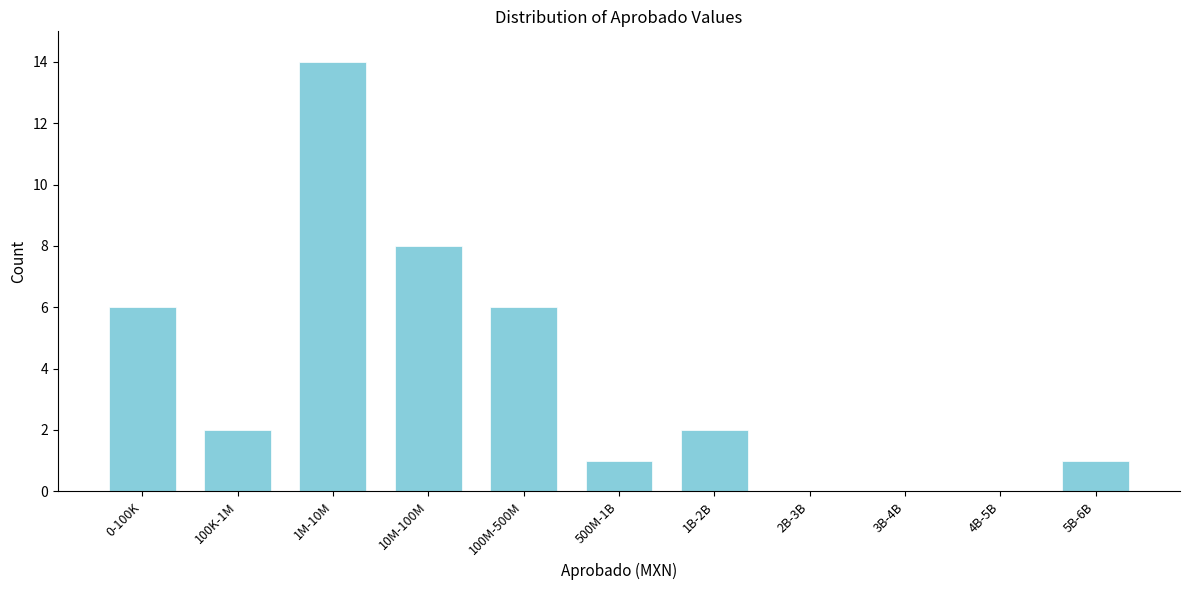

Reading left to right, what are all the values shown in this chart?

0-100K=6	100K-1M=2	1M-10M=14	10M-100M=8	100M-500M=6	500M-1B=1	1B-2B=2	2B-3B=0	3B-4B=0	4B-5B=0	5B-6B=1